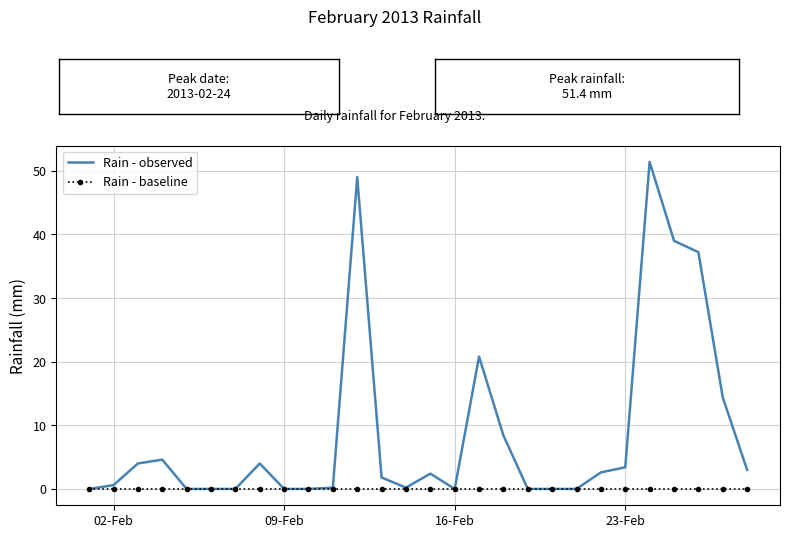

List the series in order of their peak value, lowest first.

Rain - baseline, Rain - observed